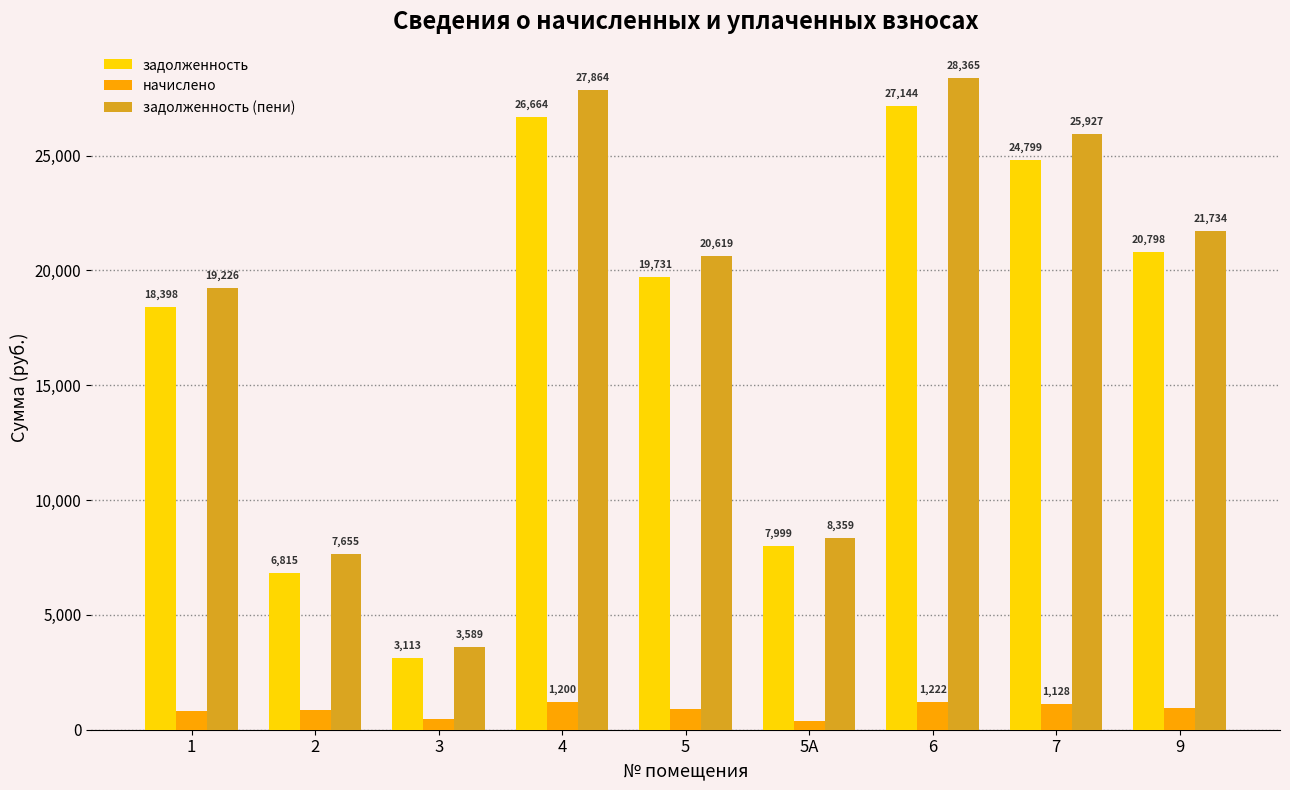

How many values in the задолженность (пени) series exceed 20619?

5